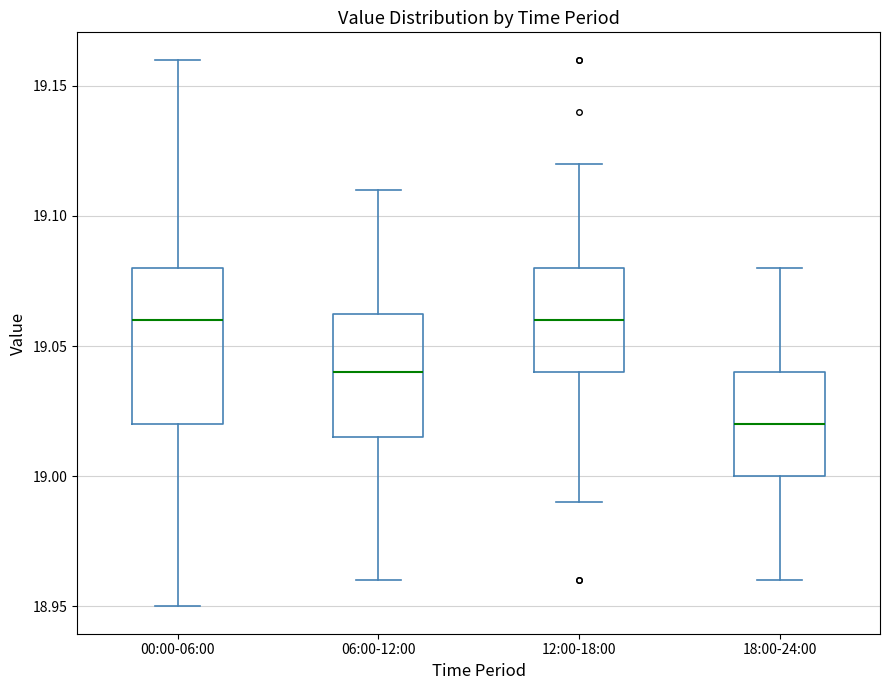

Which box's median line is the lowest?

18:00-24:00